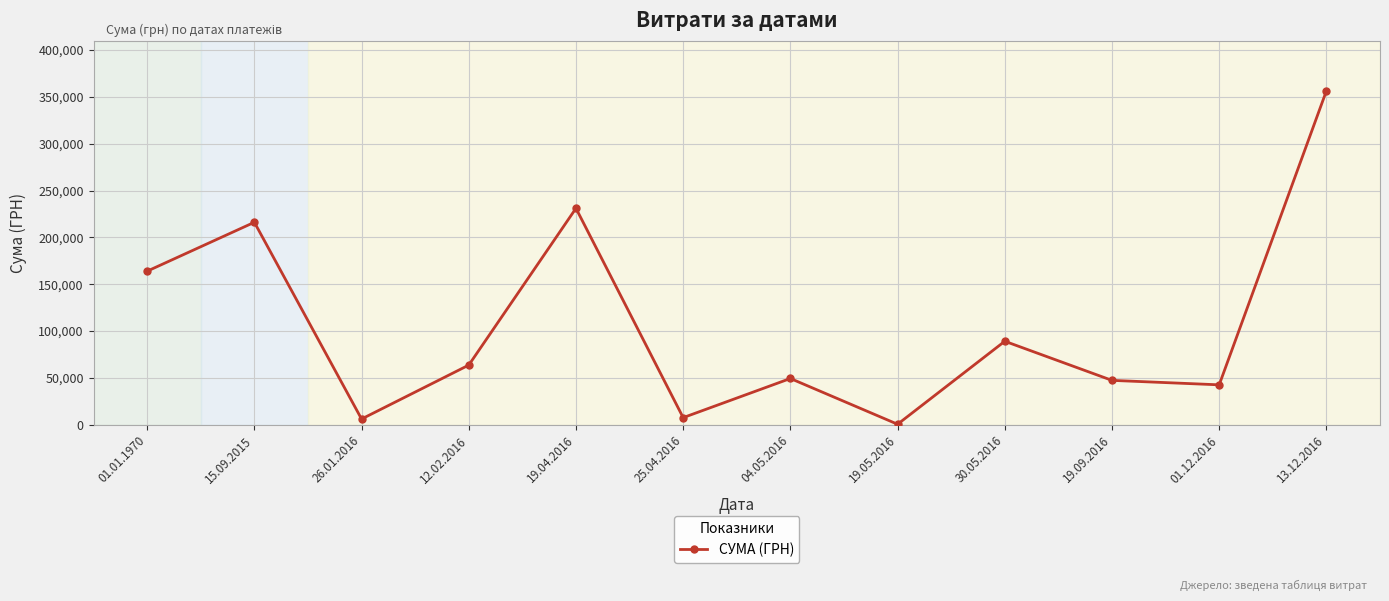

What is the label of the 1st point from the left?

01.01.1970